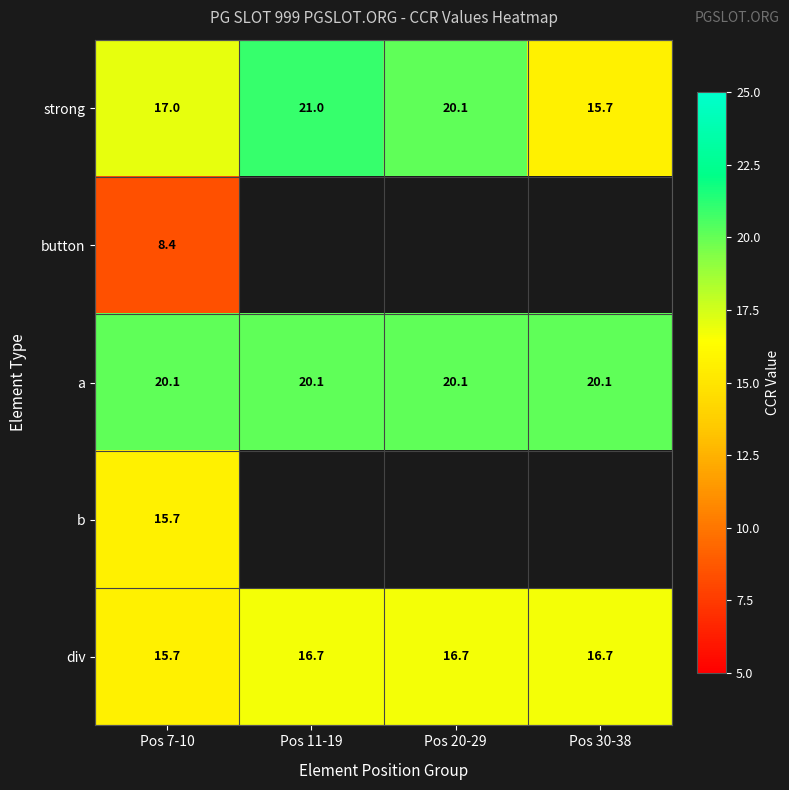

What is the sum of all div values?

65.8